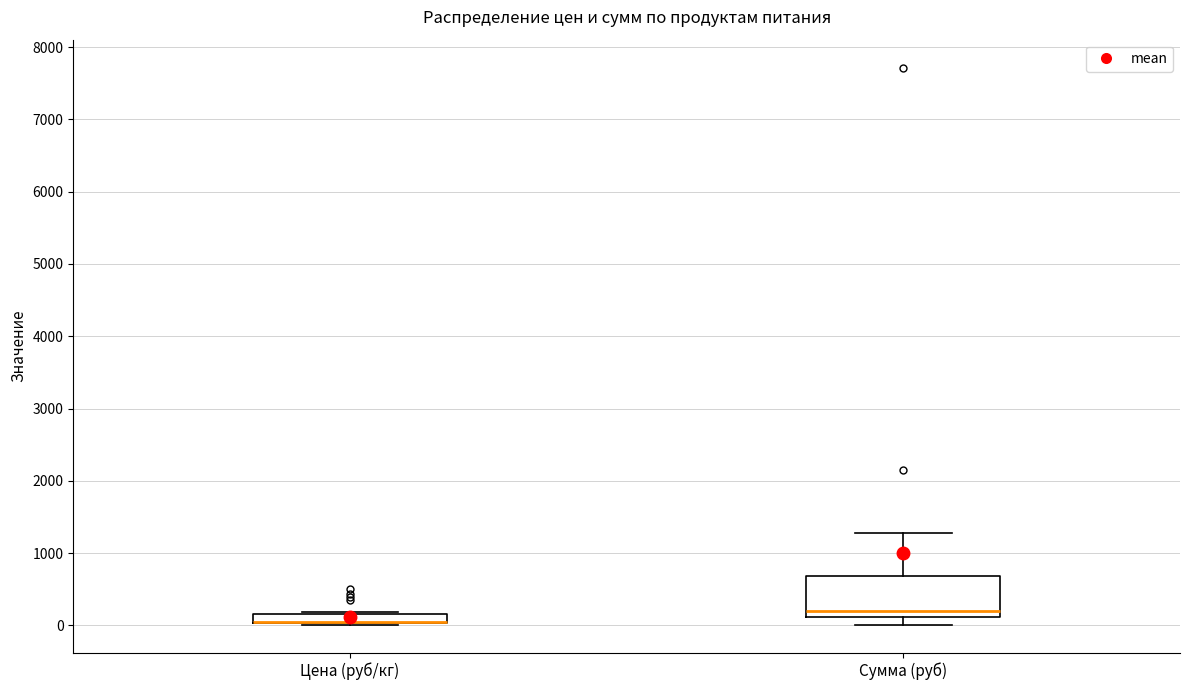

Which box is the tallest, from its lower edge to its upper edge?

Сумма (руб)